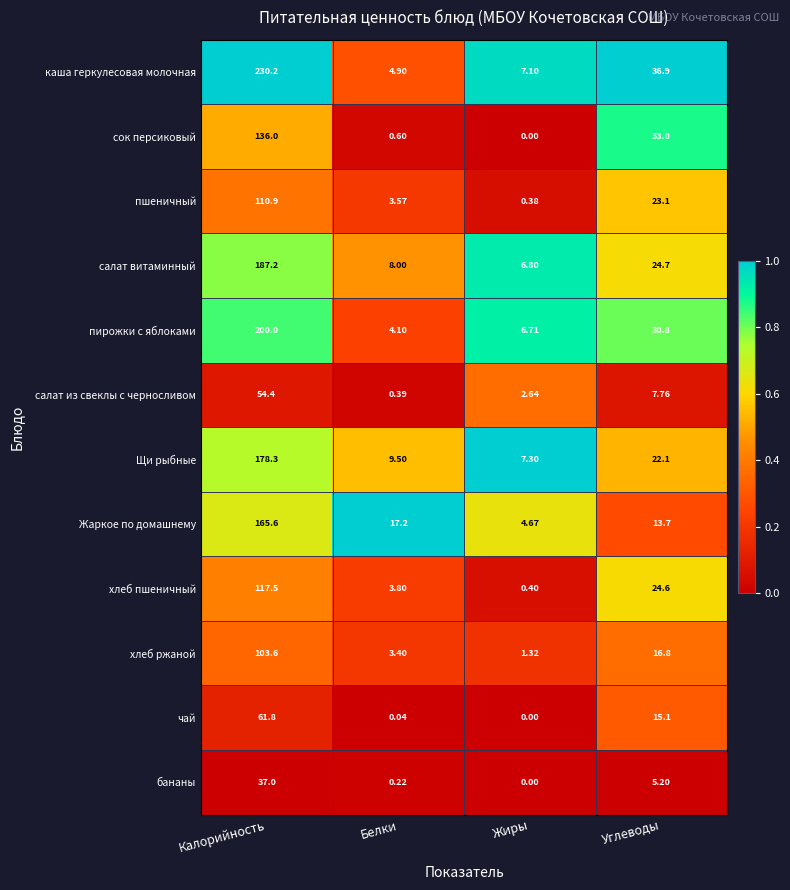

At which label is пшеничный closest to 55?

Углеводы